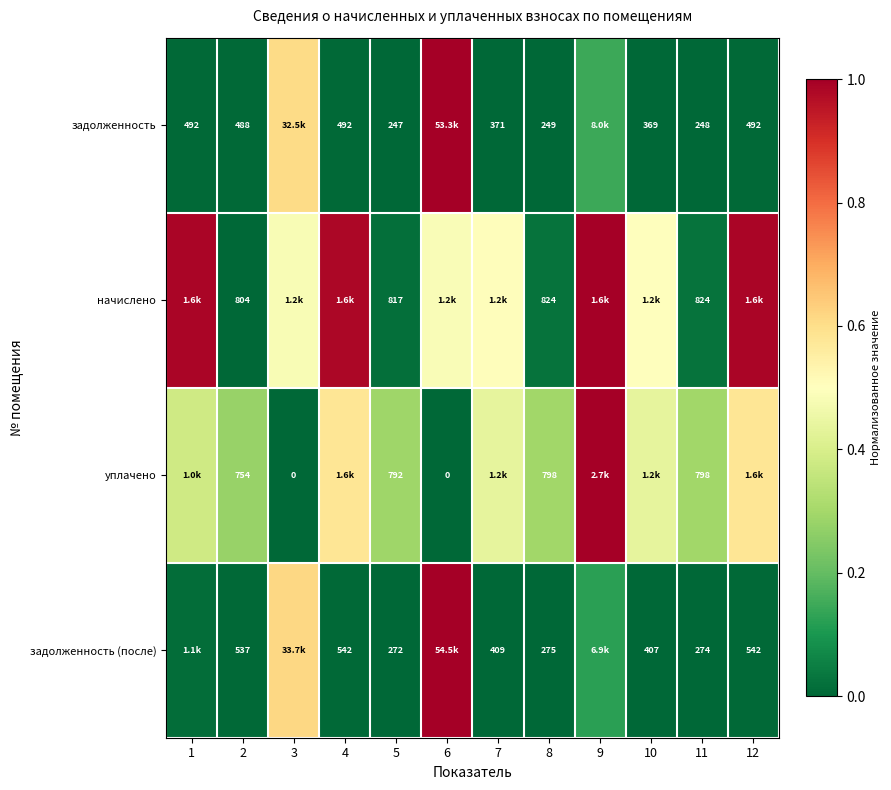

Between 2 and 11, which series saw the biggest shift?

задолженность (после)